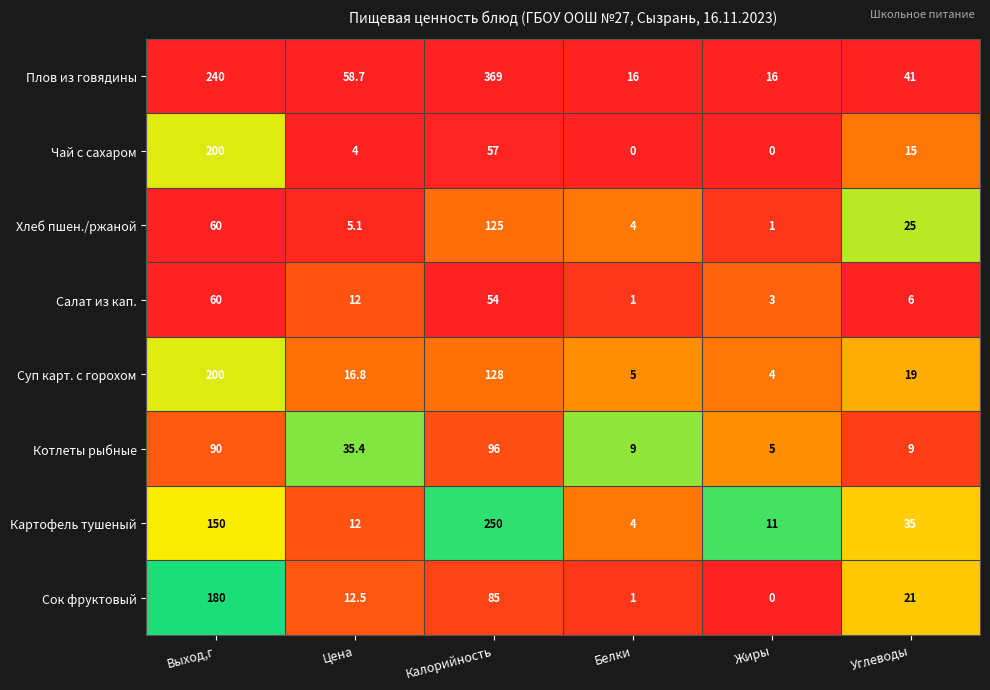

The value of Картофель тушеный at Белки is 7.1. True or false?

False